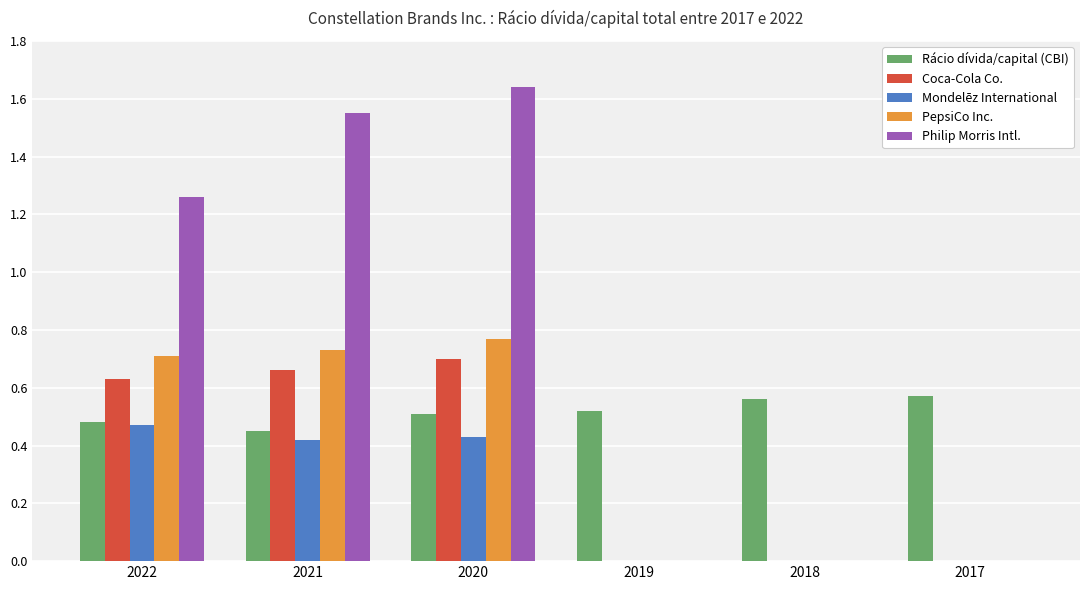

What is the sum of the Rácio dívida/capital (CBI) values at 2018 and 2020?

1.1